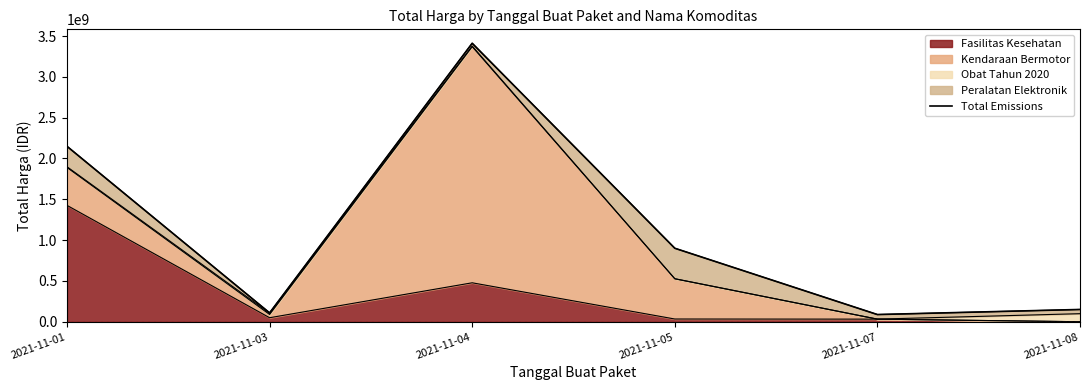

What is the difference between the second highest and second lowest values?

2040366000